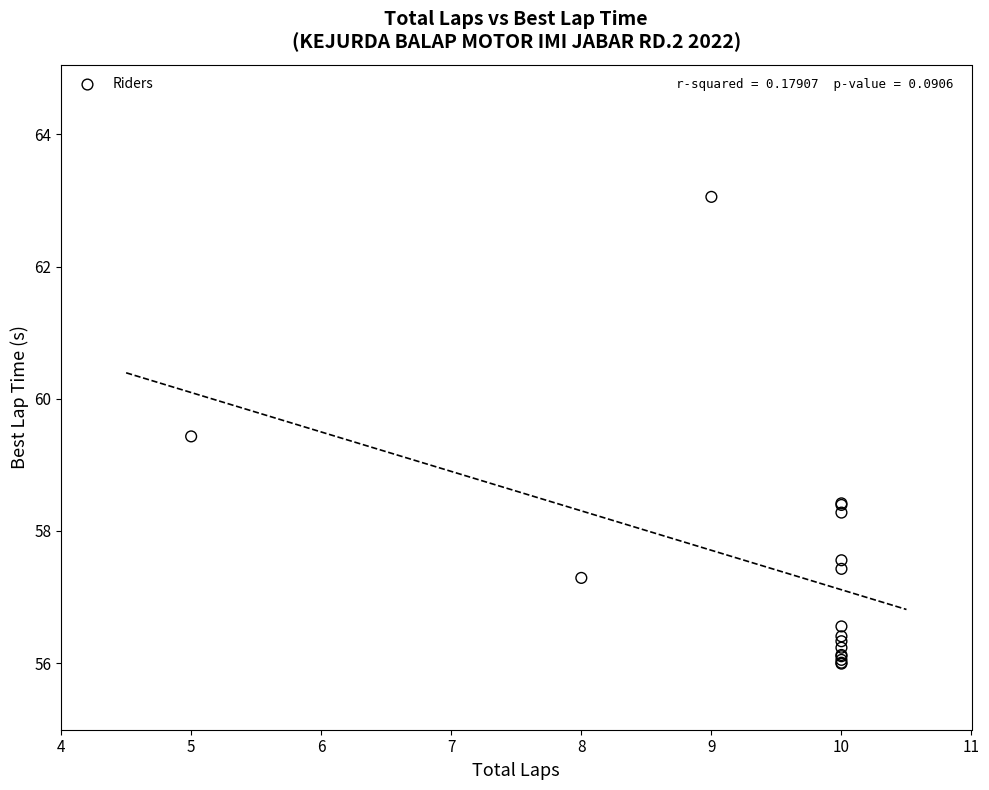

What Y value in the scatter plot is closest to 59?

59.4